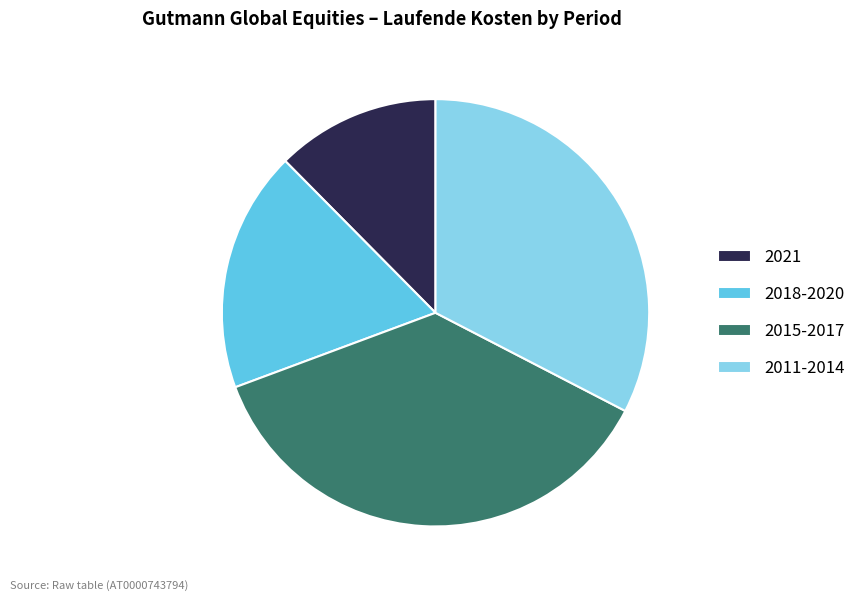

Is there a majority slice in this chart?

No